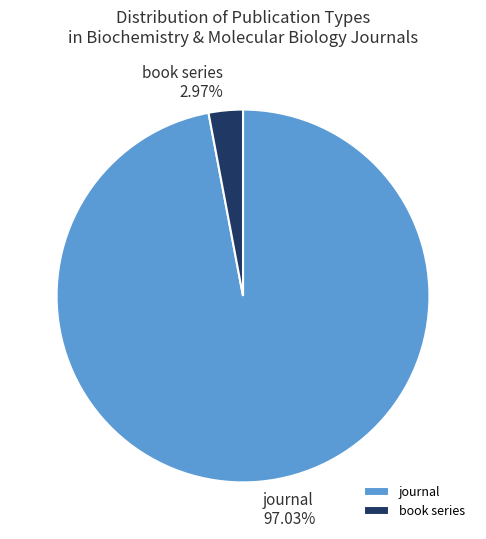

Does journal represent more than half of the total?

Yes